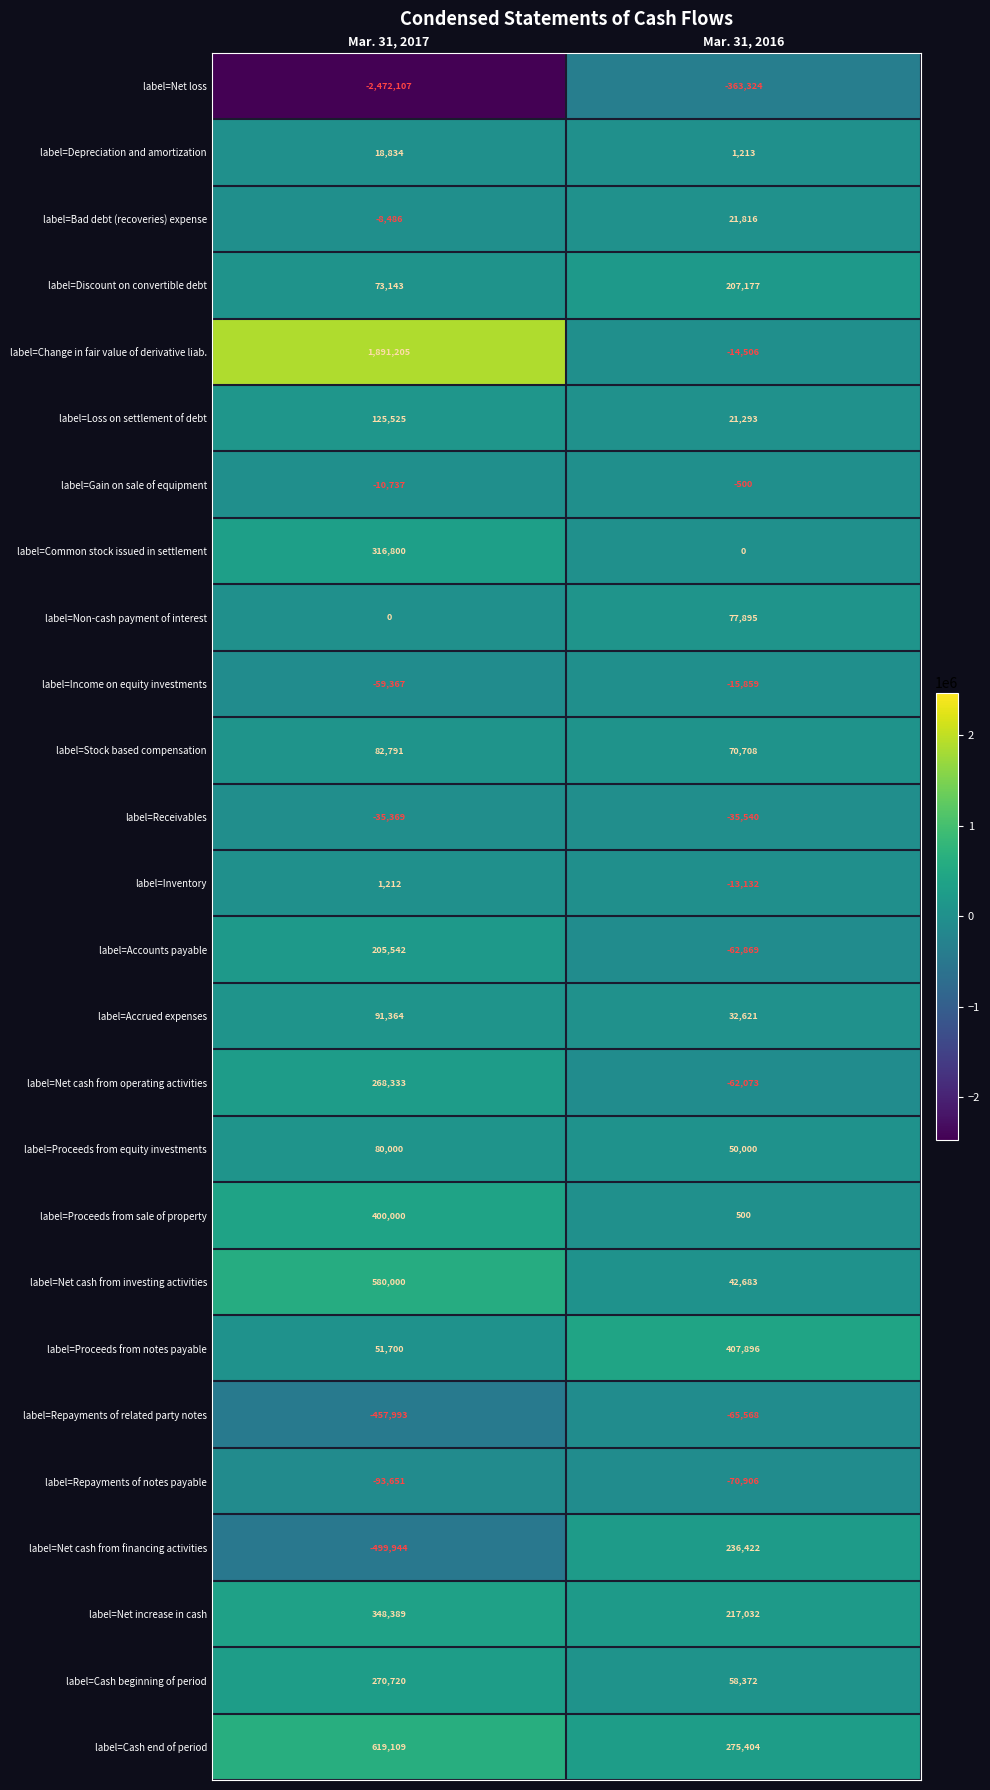

List the labels in order of label=Proceeds from sale of property value, largest first.

Mar. 31, 2017, Mar. 31, 2016